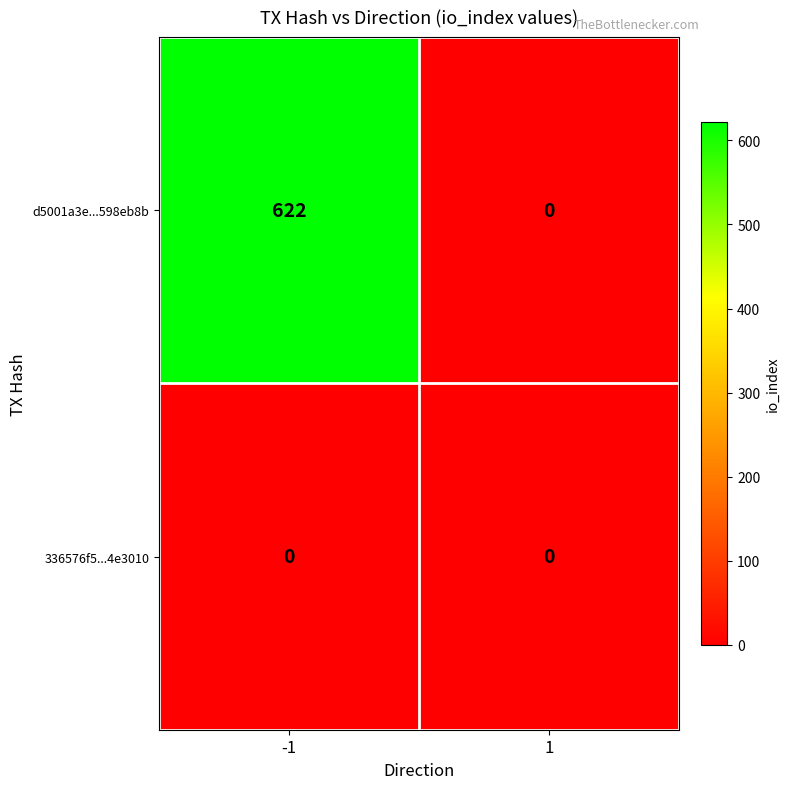

At how many categories does at least one series exceed 414?

1